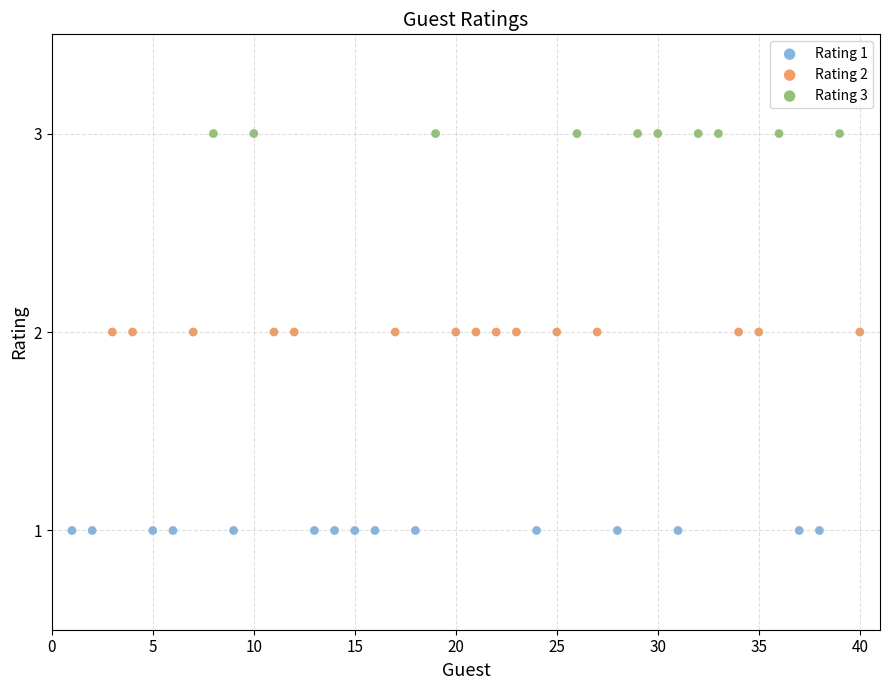

Which series contains the lowest Y value?

Rating 1